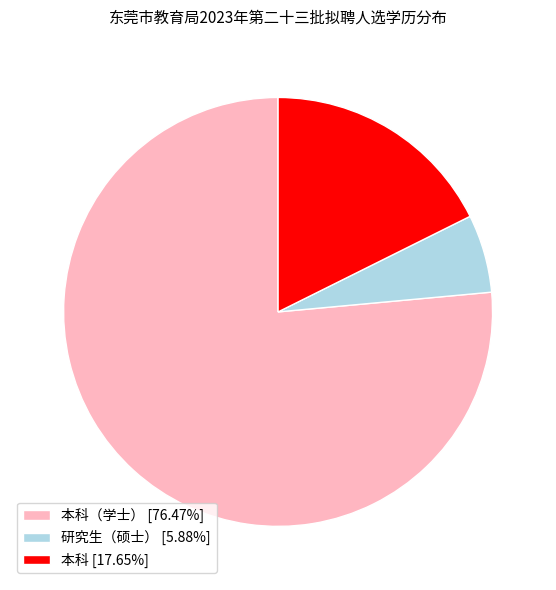

Approximately how many times larger is the value at 研究生（硕士） [5.88%] compared to 本科 [17.65%]?

0.3